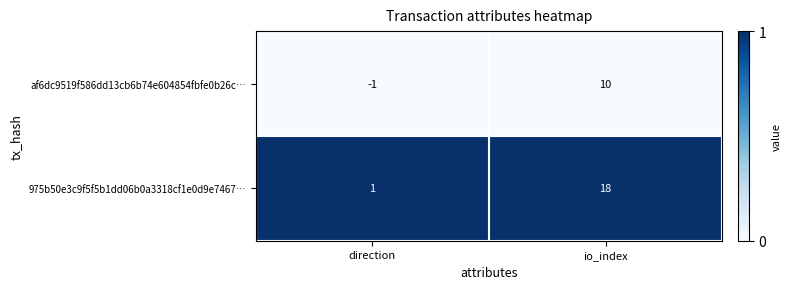

Between direction and io_index, which series saw the biggest shift?

975b50e3c9f5f5b1dd06b0a3318cf1e0d9e7467…